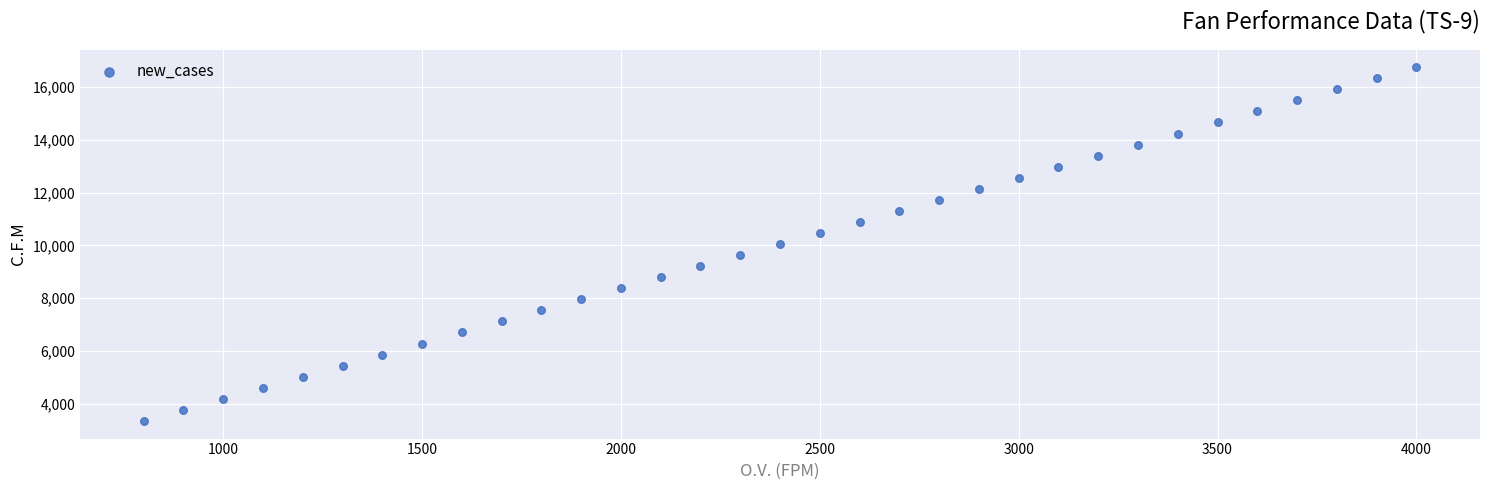

What is the range of Y values (max minus min)?

13398